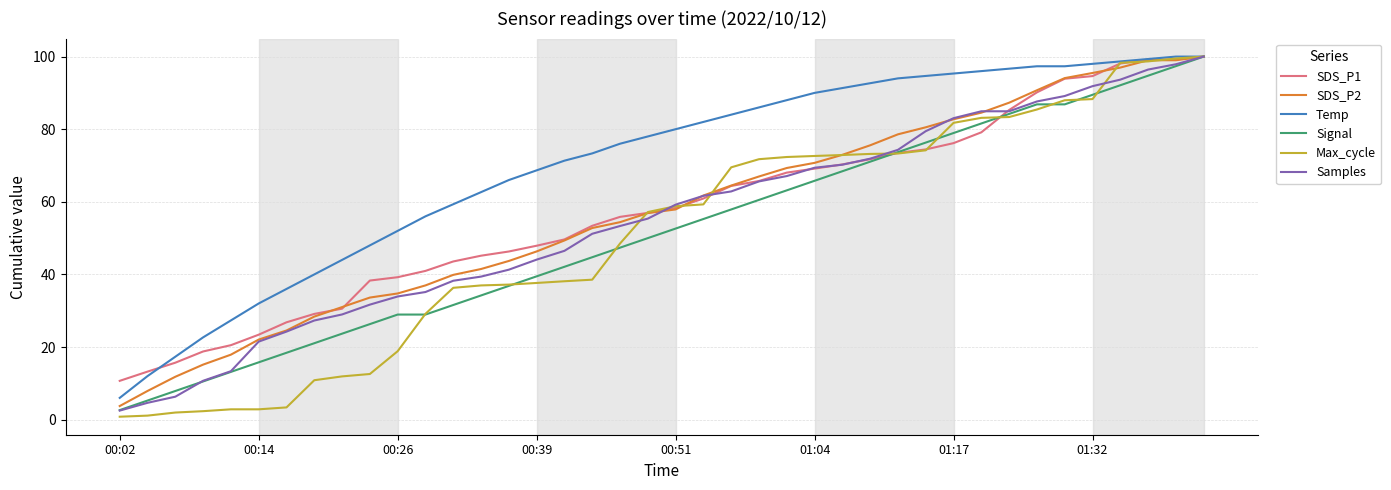

Which series has the largest total across all categories?

Temp